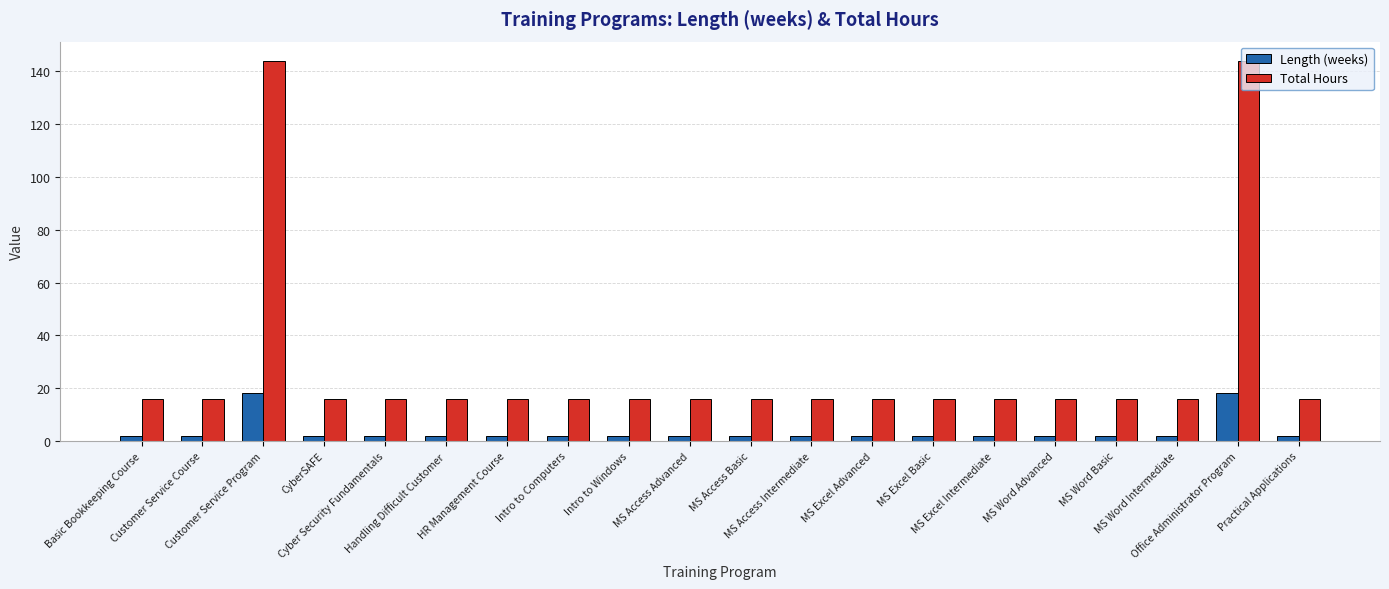

What is the maximum value for Length (weeks)?

18